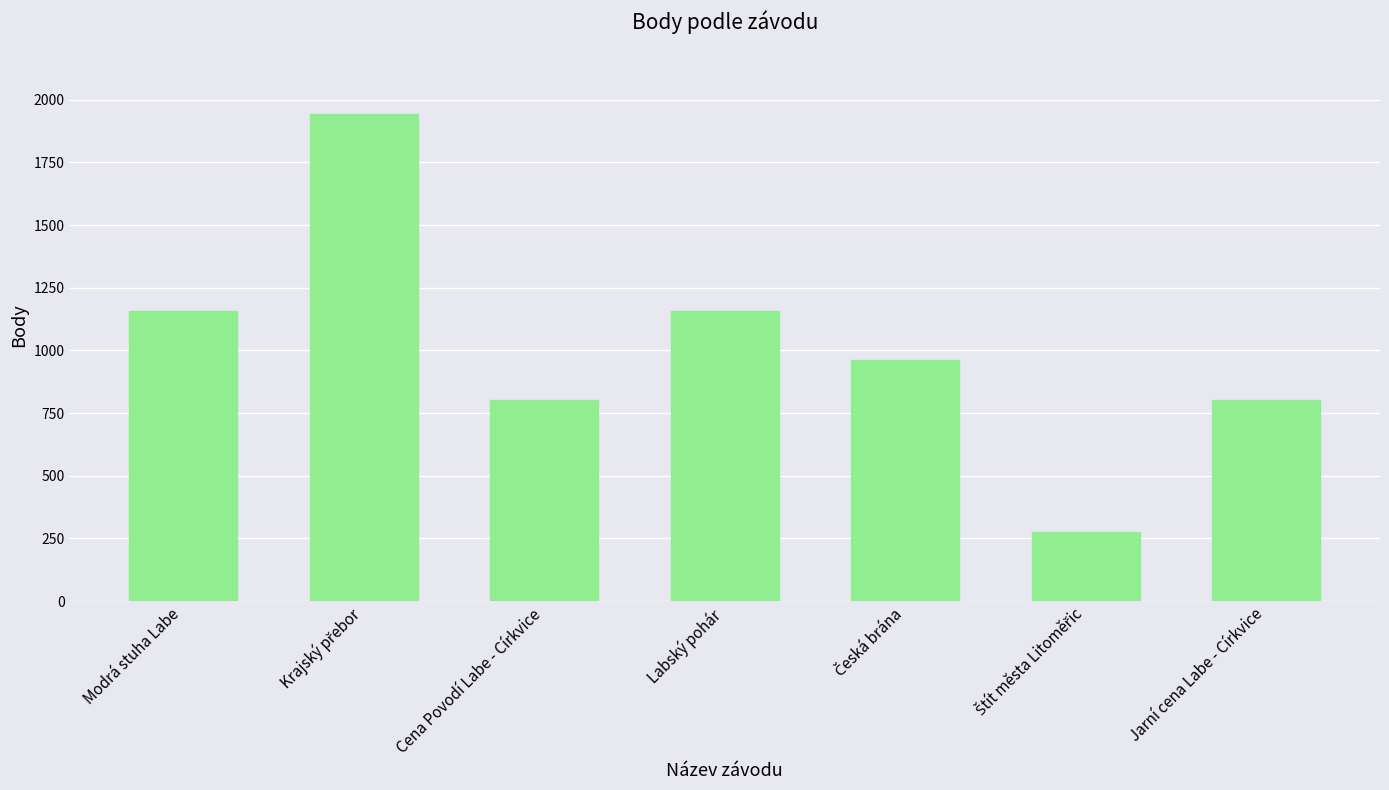

What is the label of the 7th bar from the right?

Modrá stuha Labe